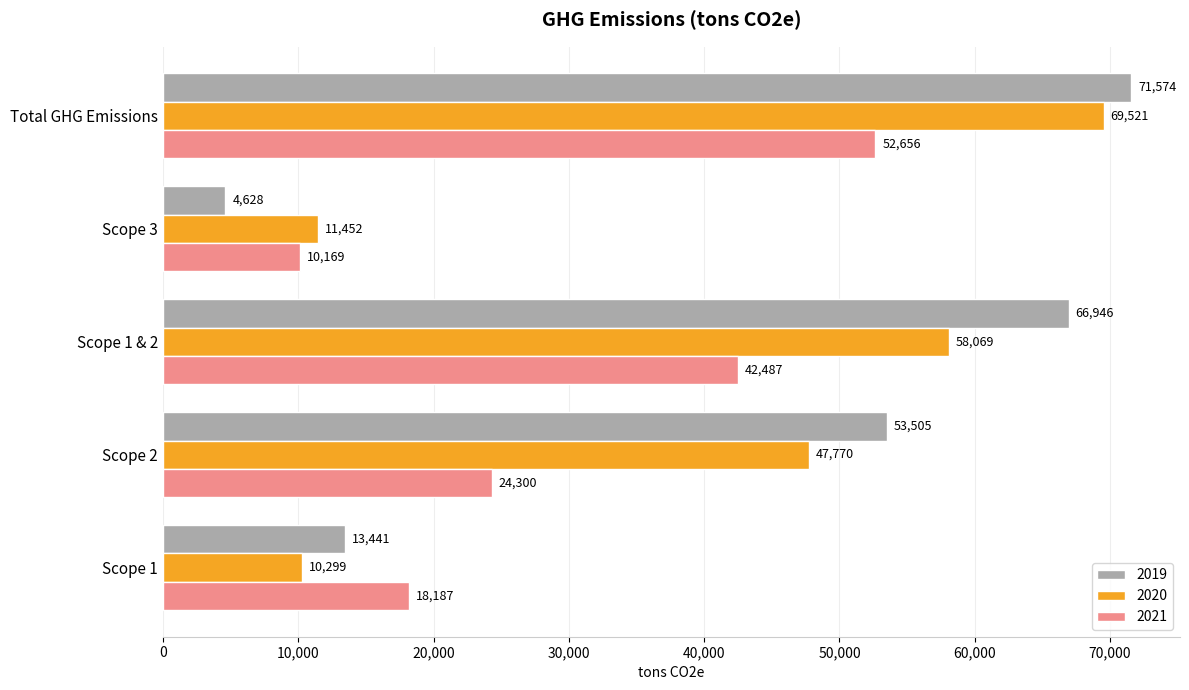

What is the highest value of the 2019 series?

71574